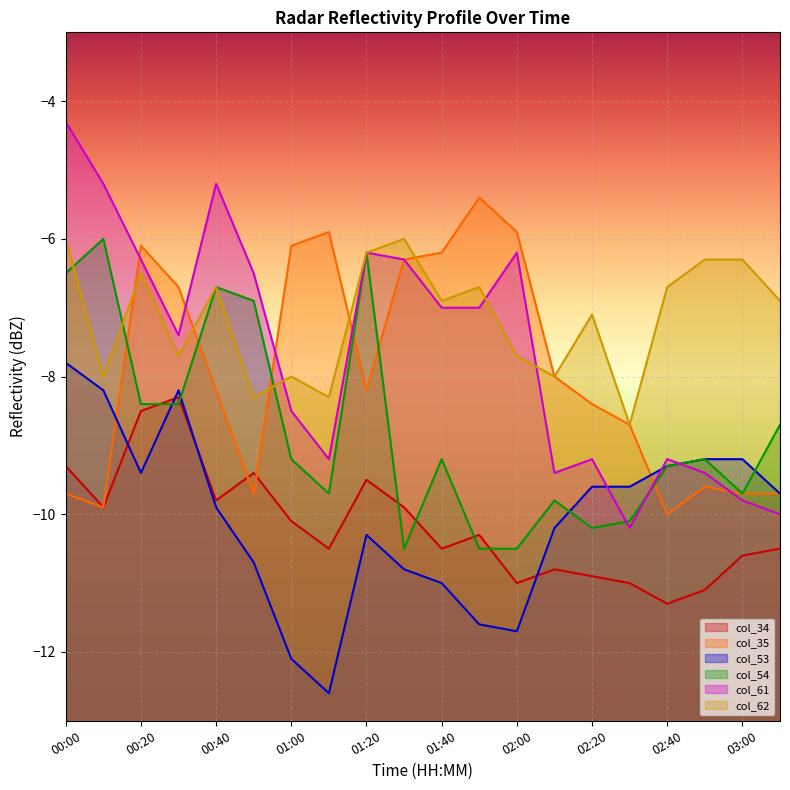

How many data points in col_35 are less than -8?

11